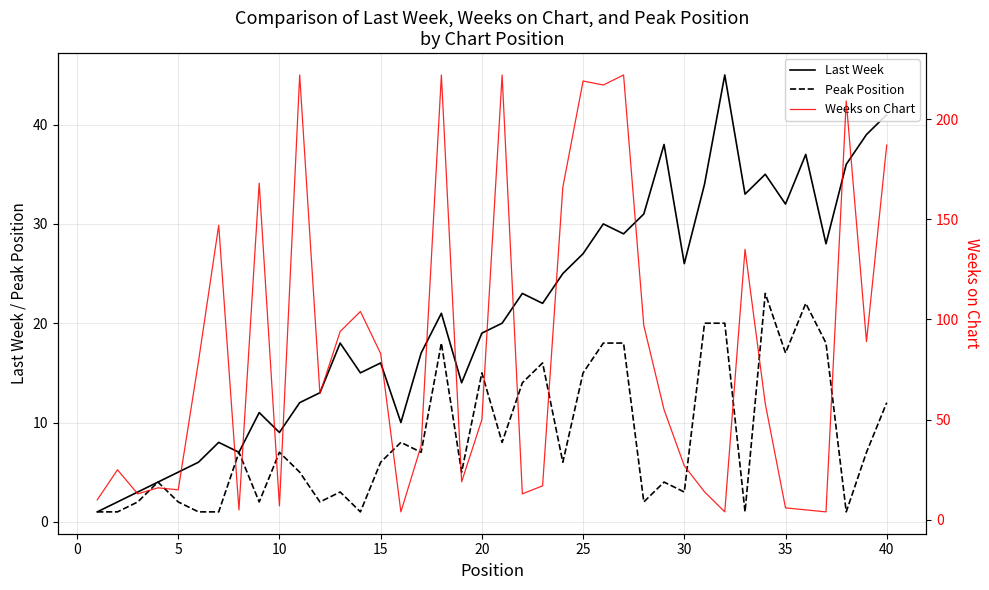

How many data points in Last Week are above 21?

19